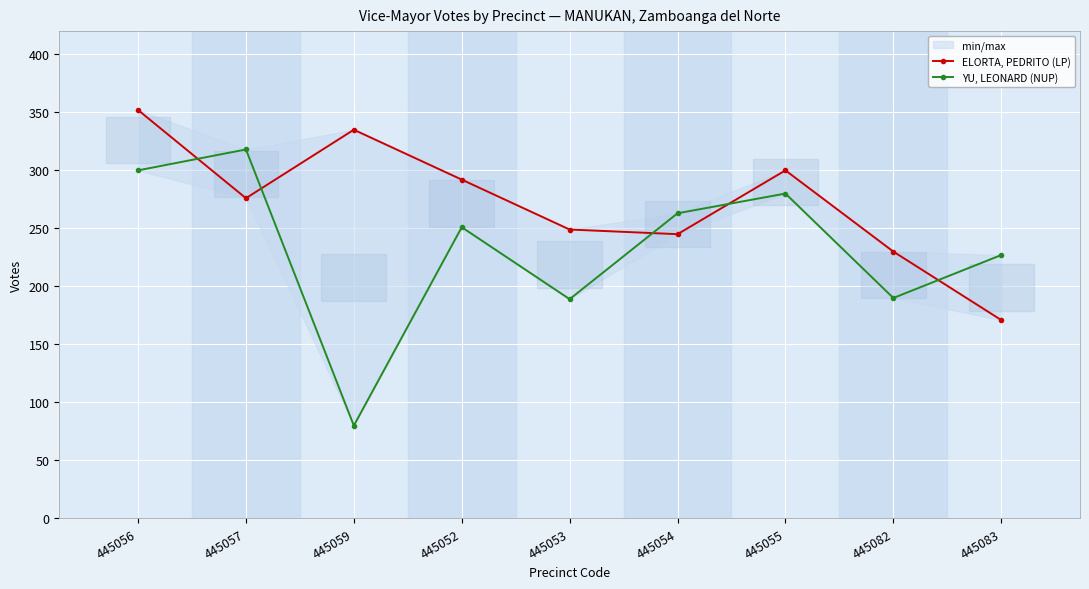

What value does the ELORTA, PEDRITO (LP) series have at 445055?

300